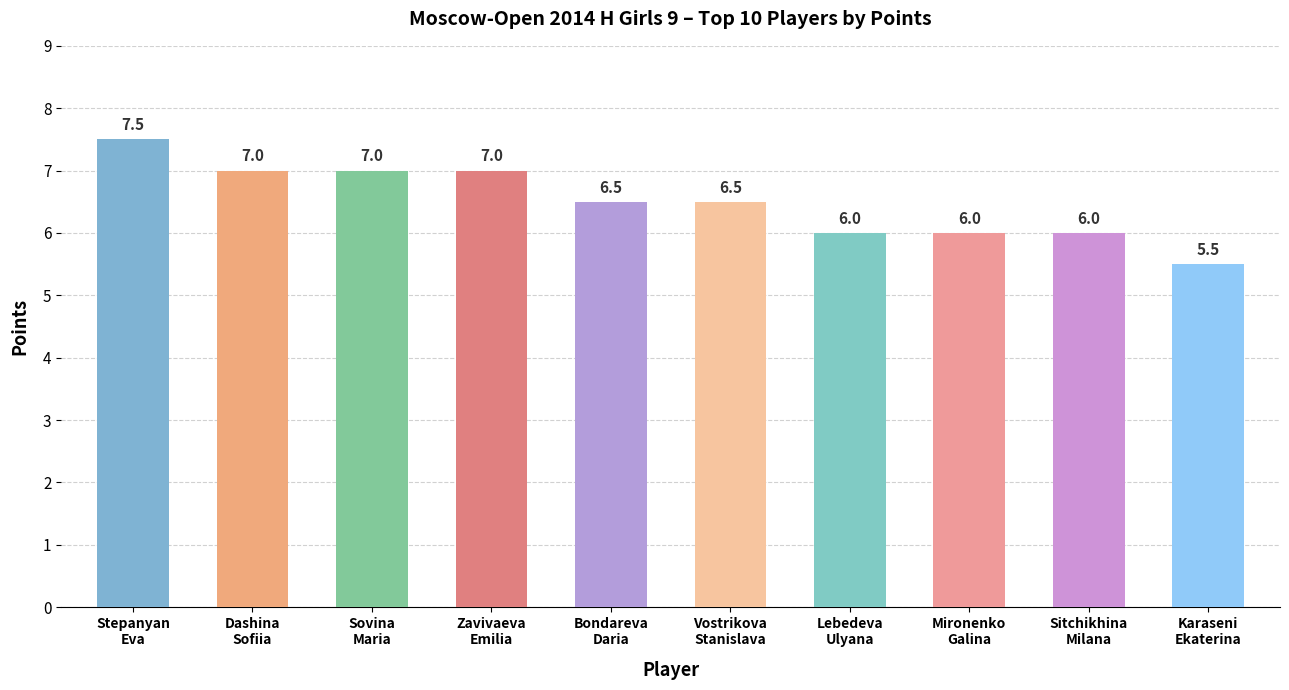

How many data points are less than 6?

1